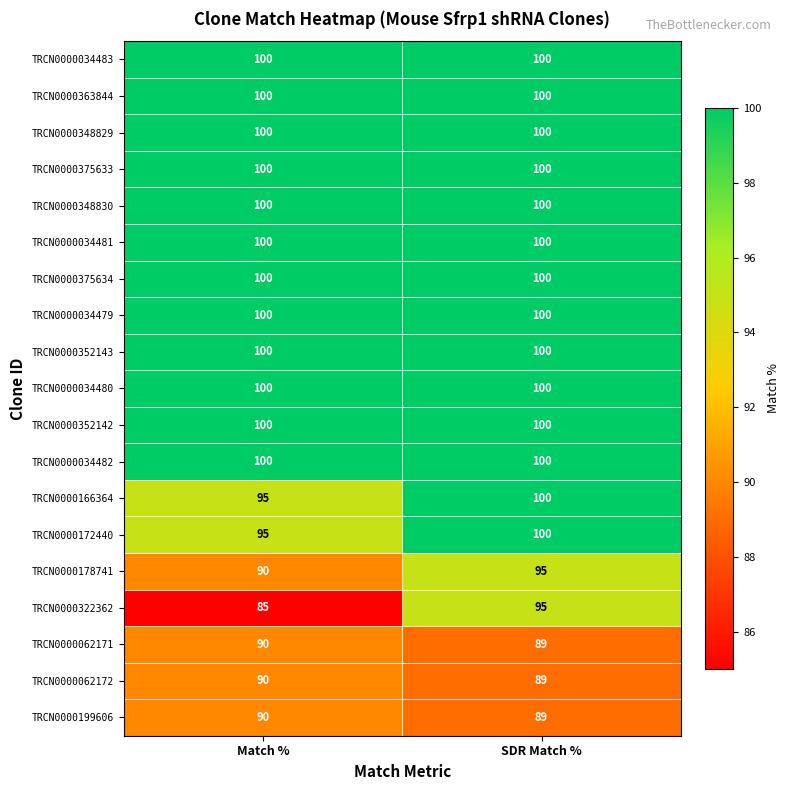

What is the difference between the highest and lowest values at SDR Match %?

11